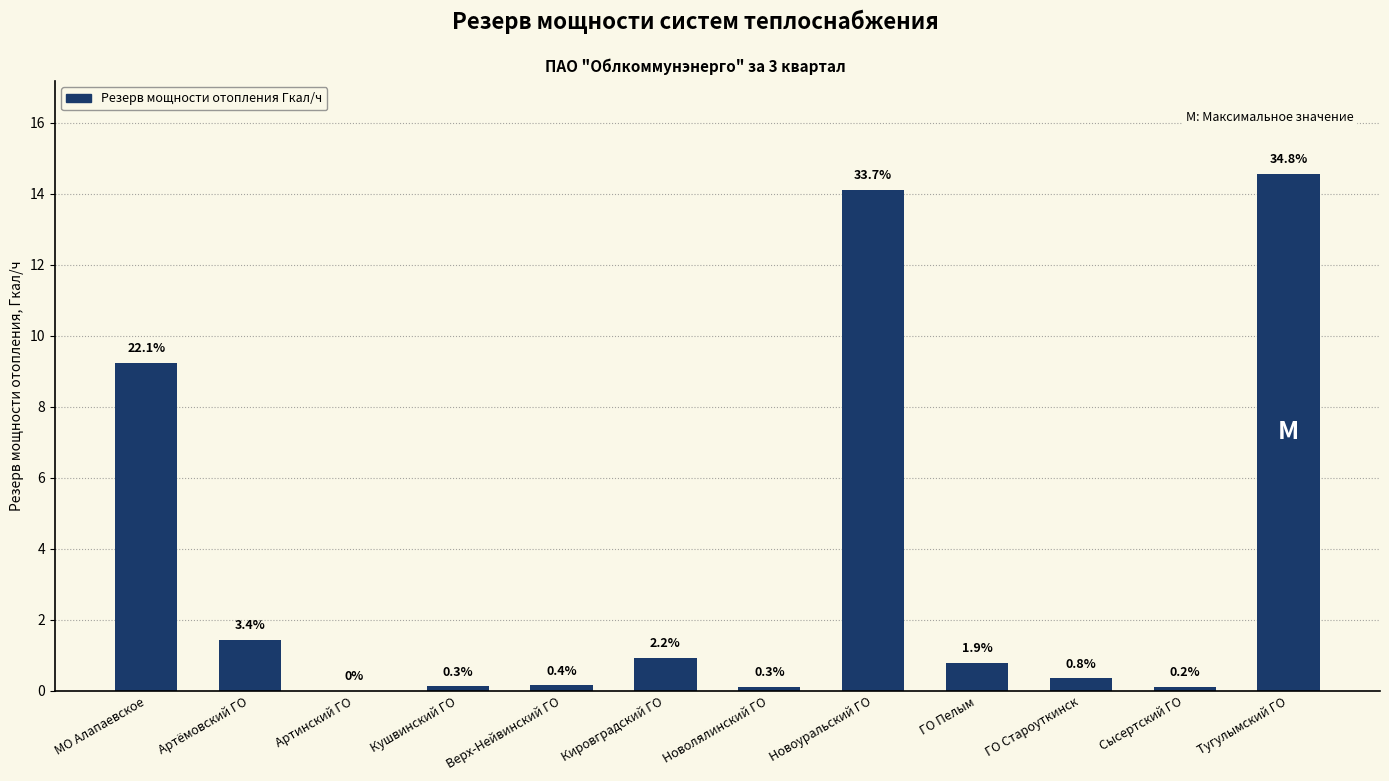

What is the greatest value displayed?

14.6